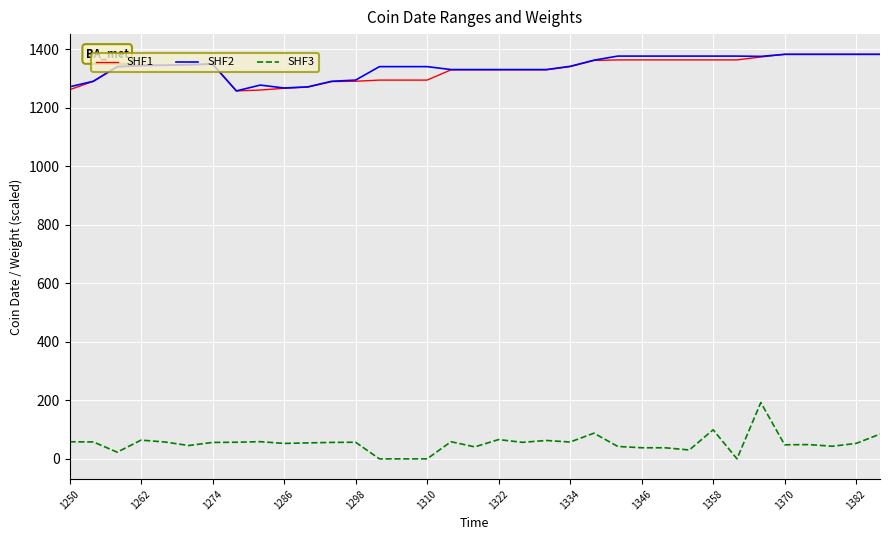

Which series has the widest spread of values?

SHF3